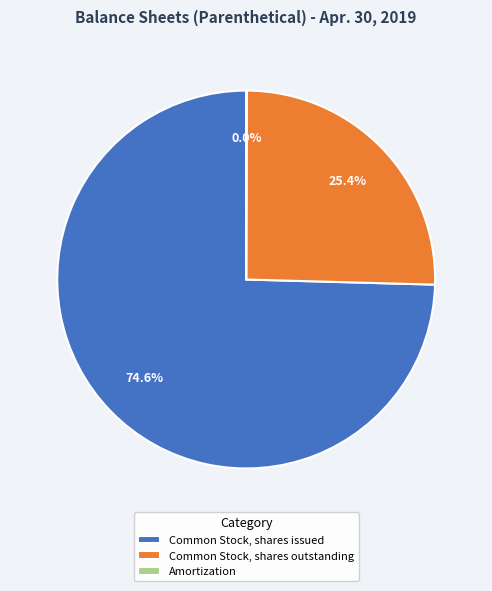

Is there a majority slice in this chart?

Yes